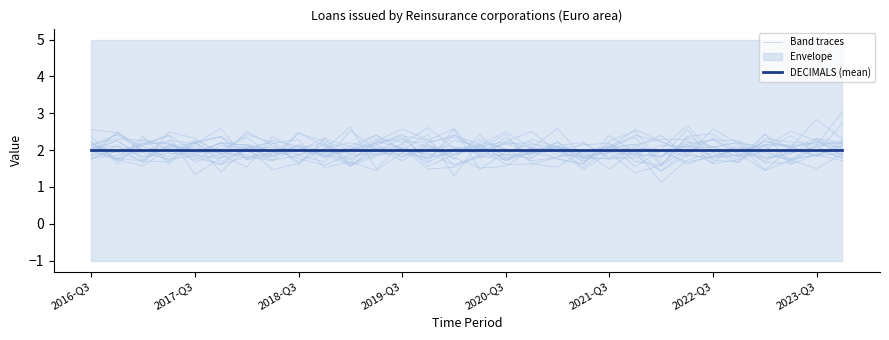

The Band traces series shows 1.9 at 2022-Q3. True or false?

True